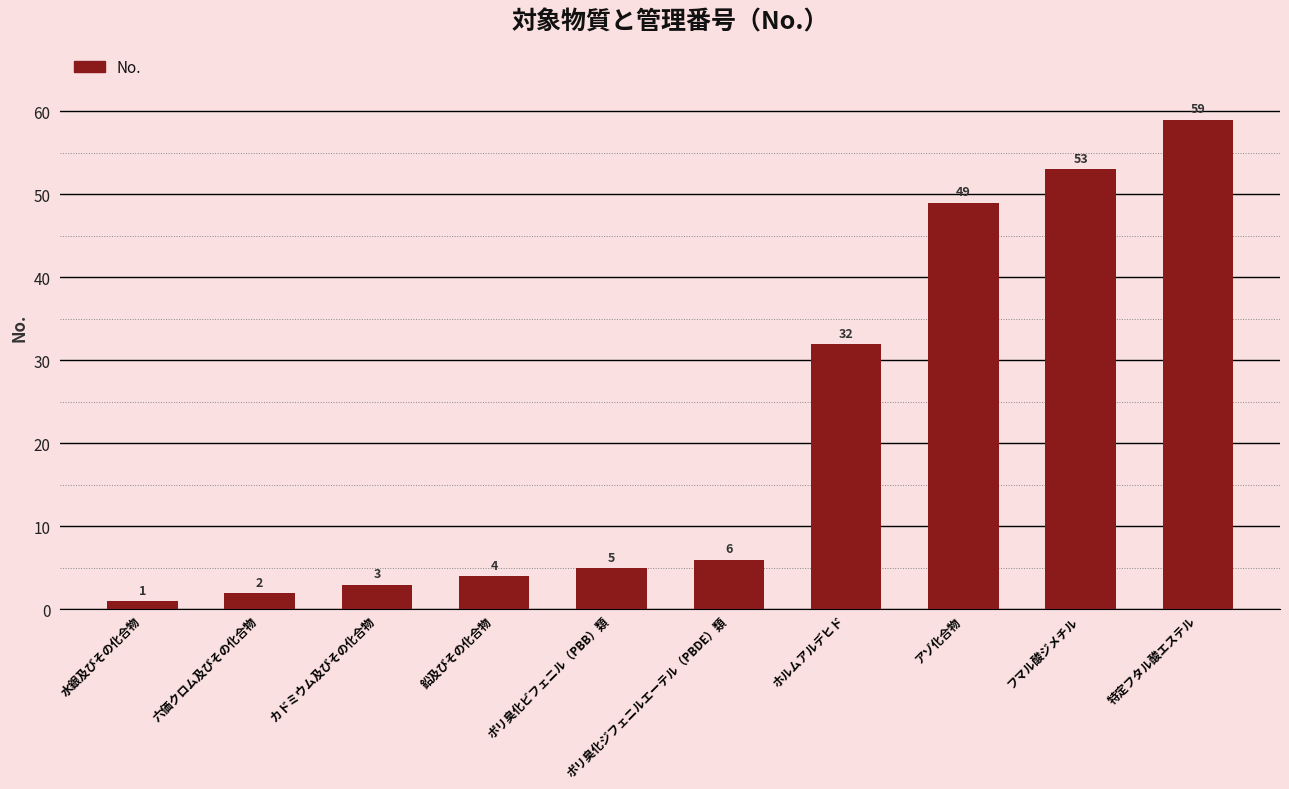

Does the chart contain stacked bars?

No